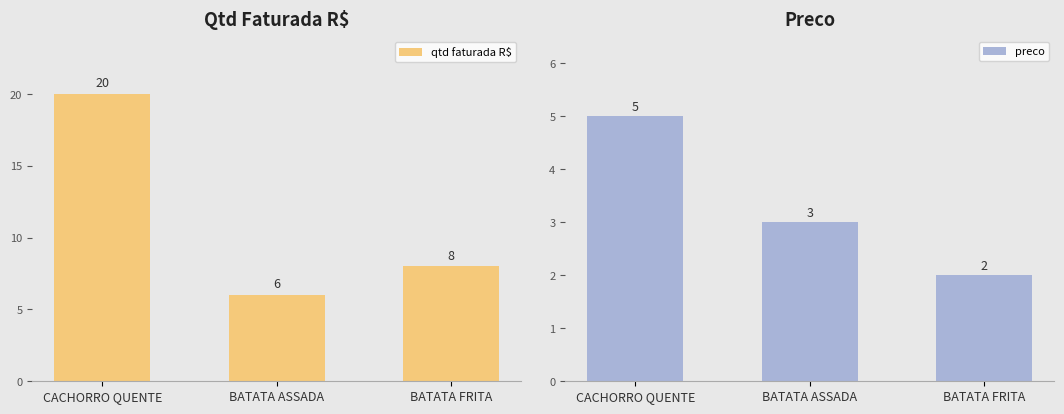

Reading left to right, list all the values displayed in this chart.

qtd faturada R$: CACHORRO QUENTE=20	BATATA ASSADA=6	BATATA FRITA=8
preco: CACHORRO QUENTE=5	BATATA ASSADA=3	BATATA FRITA=2